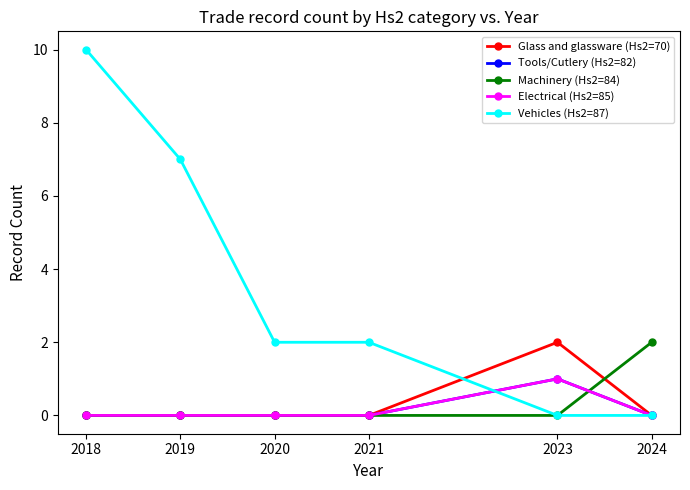

List the series in order of their peak value, lowest first.

Tools/Cutlery (Hs2=82), Electrical (Hs2=85), Glass and glassware (Hs2=70), Machinery (Hs2=84), Vehicles (Hs2=87)